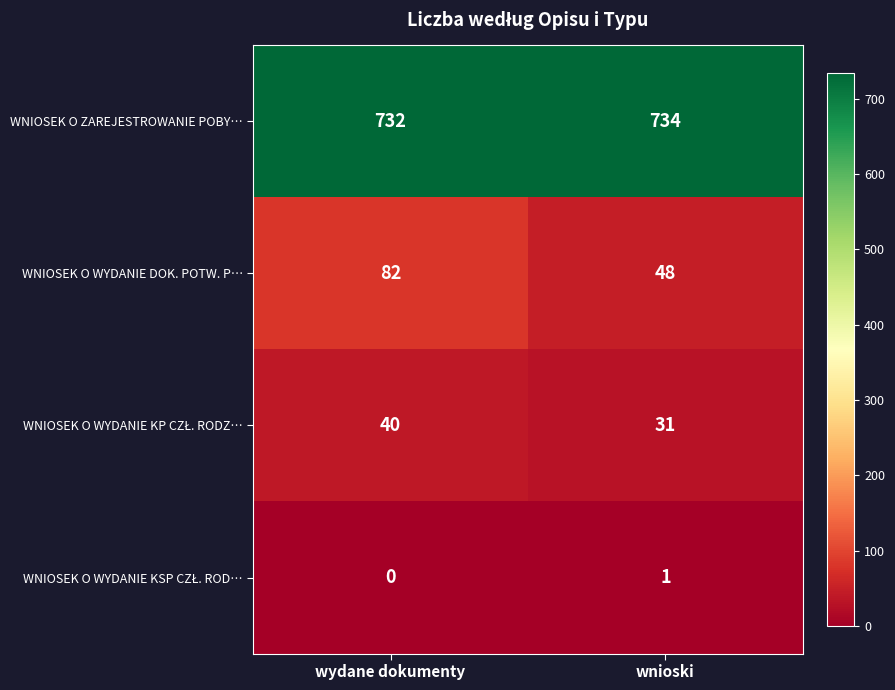

What is the sum of the WNIOSEK O WYDANIE DOK. POTW. P… values at wnioski and wydane dokumenty?

130